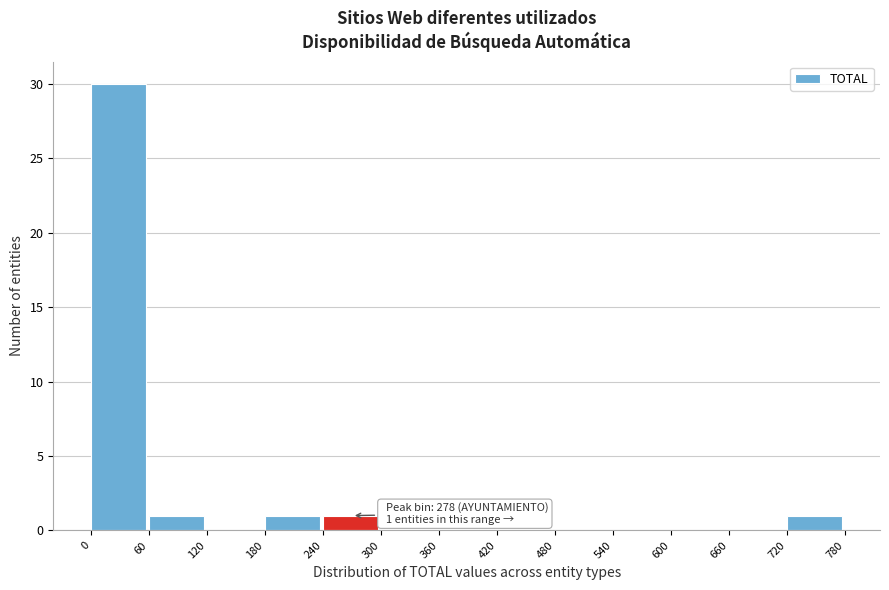

Which range on the x-axis has the tallest bar?

0 to 60